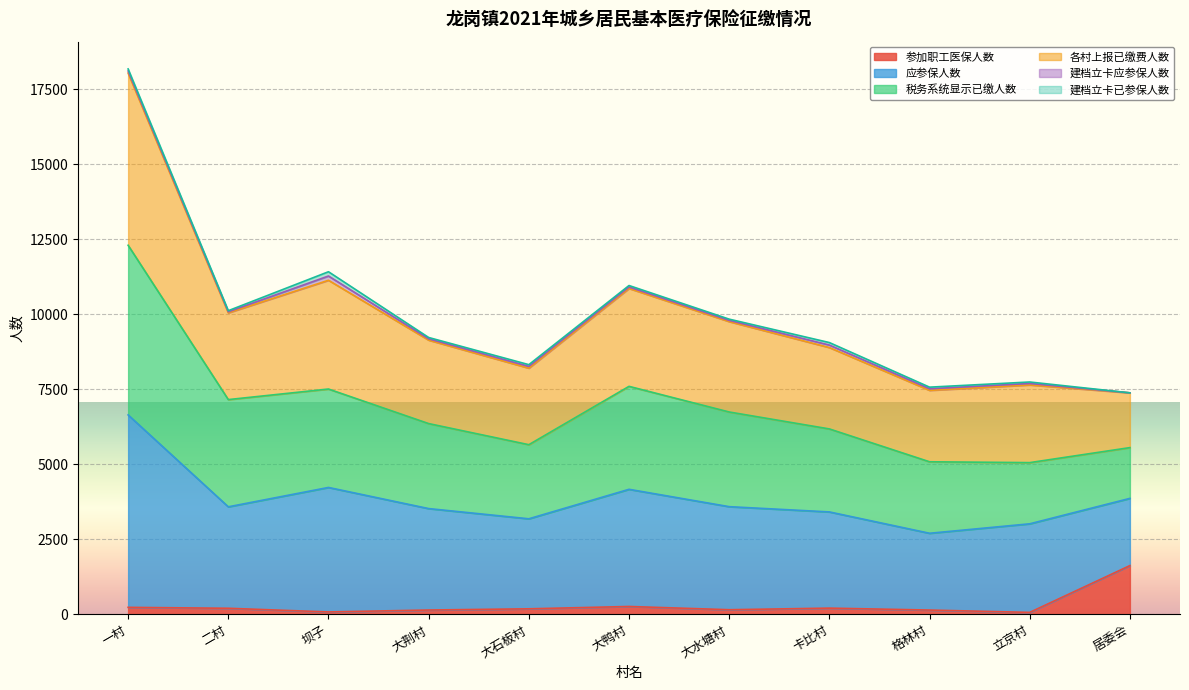

What is the spread (max minus min) of values at 格林村?

7423